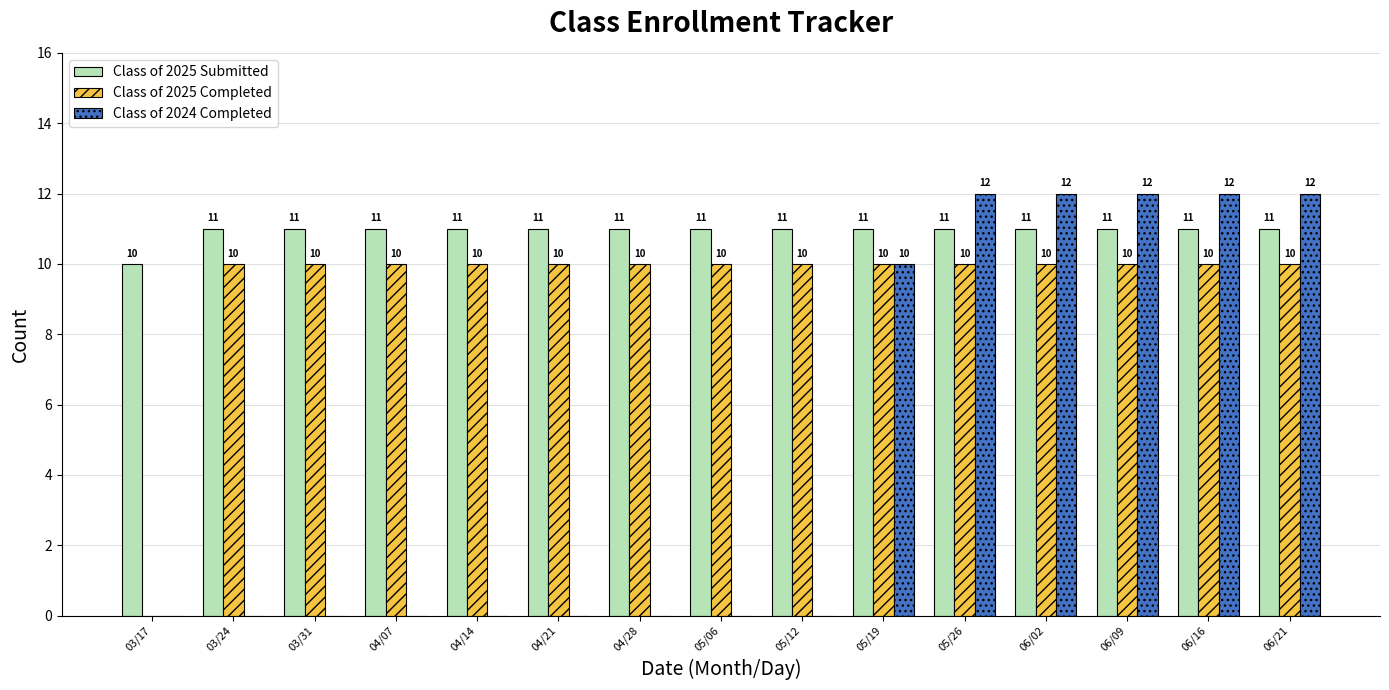

What value does the Class of 2025 Submitted series have at 05/19?

11